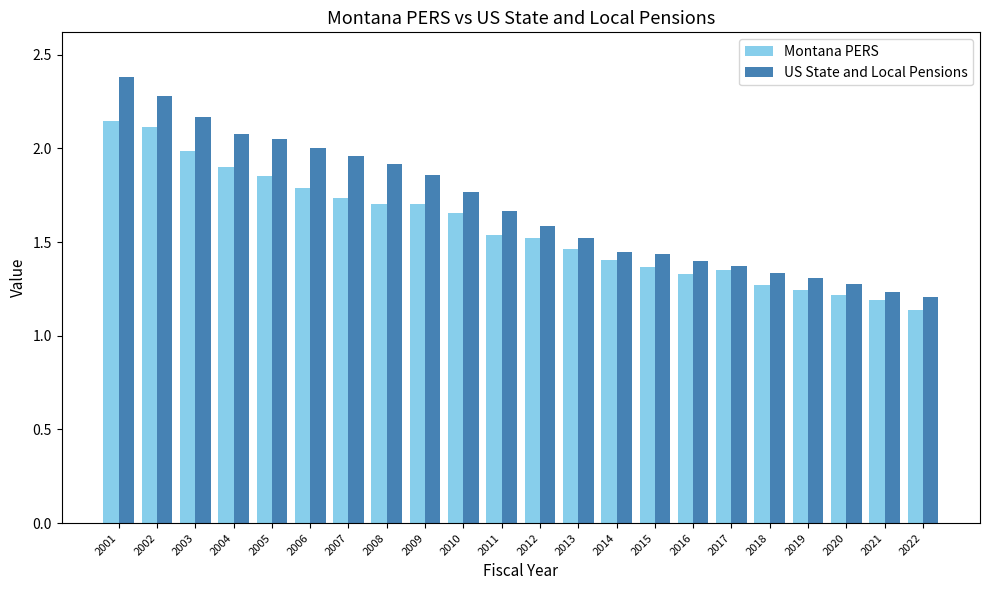

At how many categories does at least one series exceed 1?

22